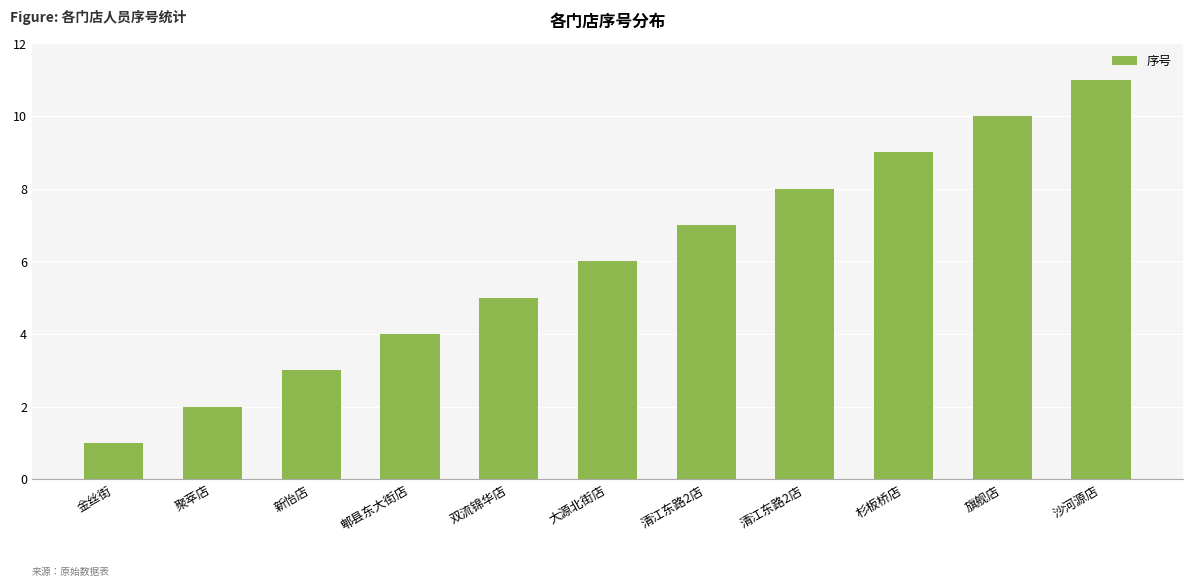

The value at 双流锦华店 is 5. True or false?

True